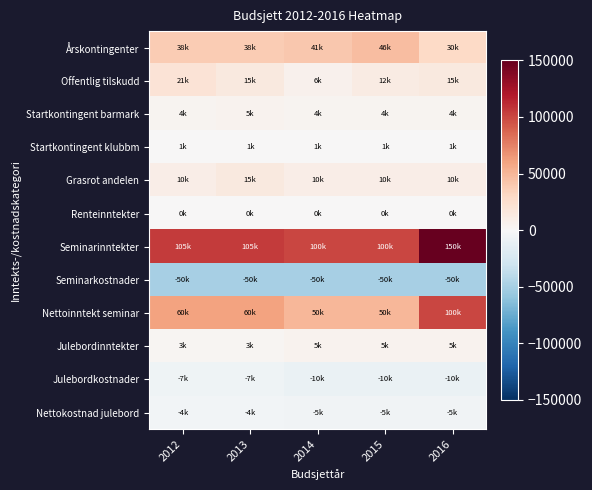

Which category has the highest value across all series?

2016